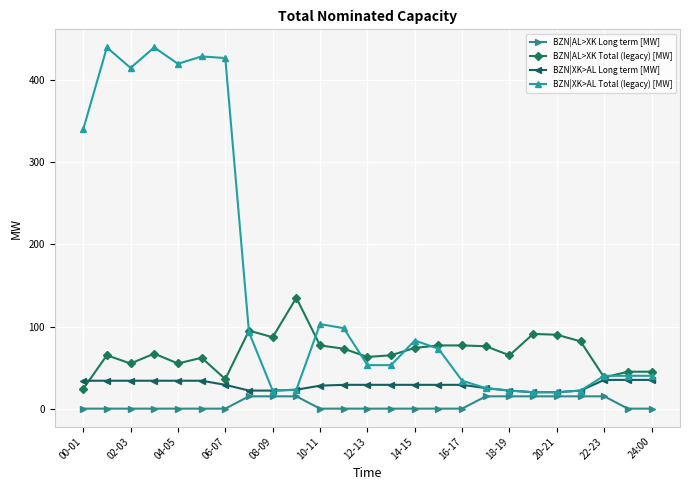

Rank the series by their average value, from lowest to highest.

BZN|AL>XK Long term [MW], BZN|XK>AL Long term [MW], BZN|AL>XK Total (legacy) [MW], BZN|XK>AL Total (legacy) [MW]